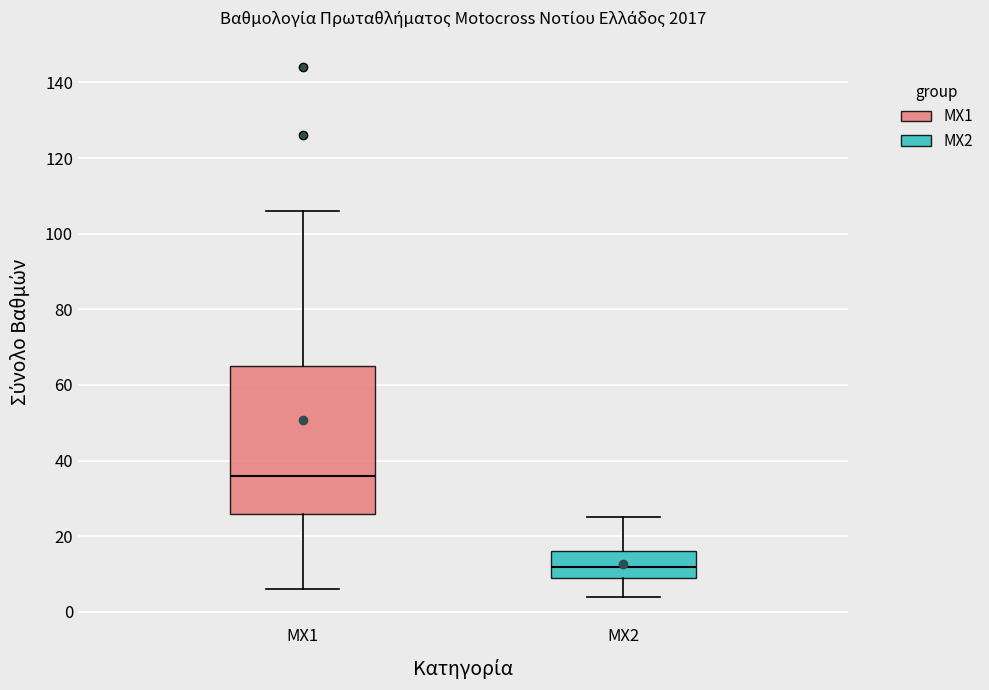

Which box's median line is the lowest?

MX2